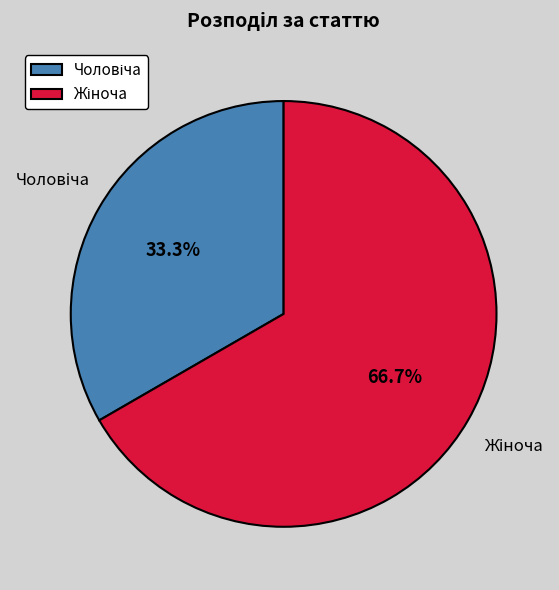

The Жіноча slice represents 79% of the pie. True or false?

False